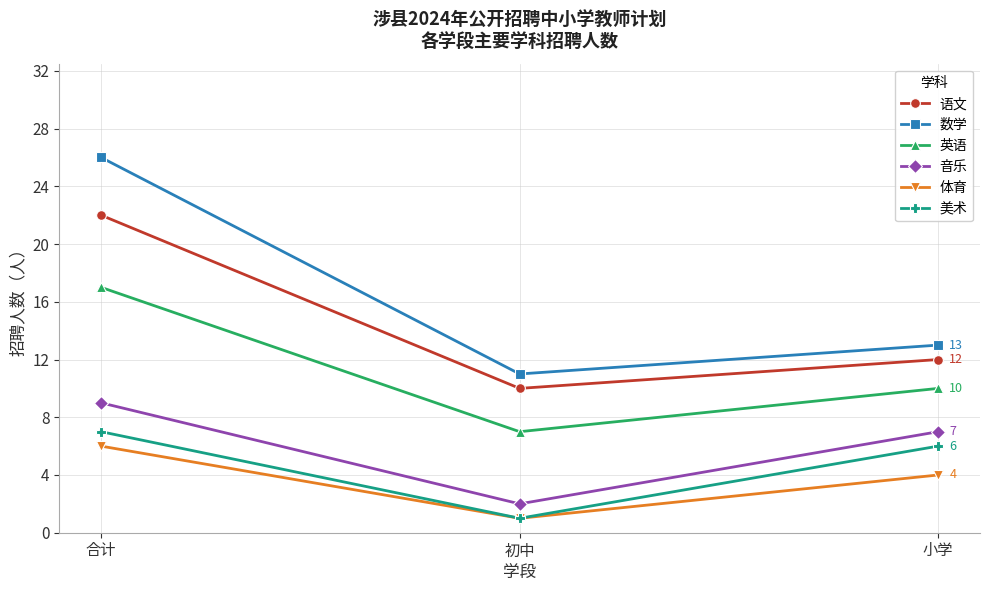

Where is 语文 nearest to the value 16?

小学